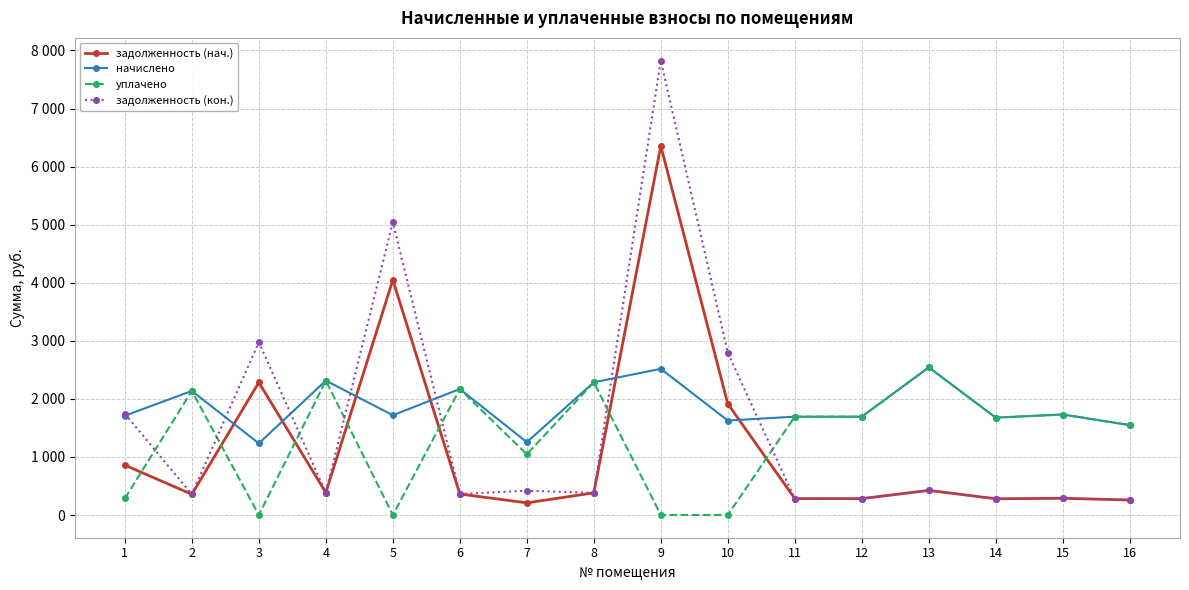

Rank the categories by задолженность (кон.) value from highest to lowest.

9, 5, 3, 10, 1, 13, 7, 4, 8, 6, 2, 15, 11, 12, 14, 16